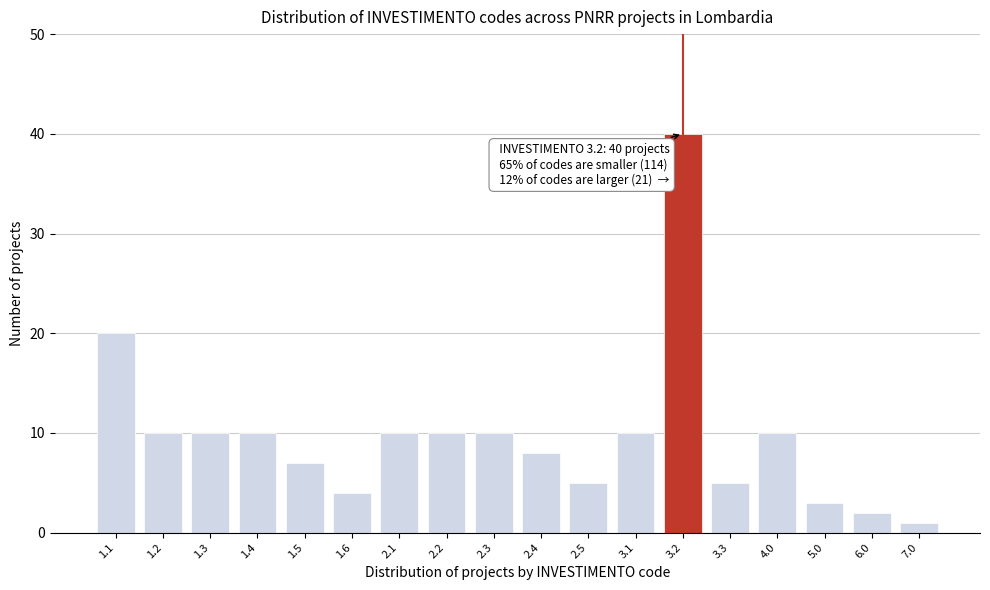

Reading right to left, transcribe all the data shown in this chart.

7.0=1	6.0=2	5.0=3	4.0=10	3.3=5	3.2=40	3.1=10	2.5=5	2.4=8	2.3=10	2.2=10	2.1=10	1.6=4	1.5=7	1.4=10	1.3=10	1.2=10	1.1=20